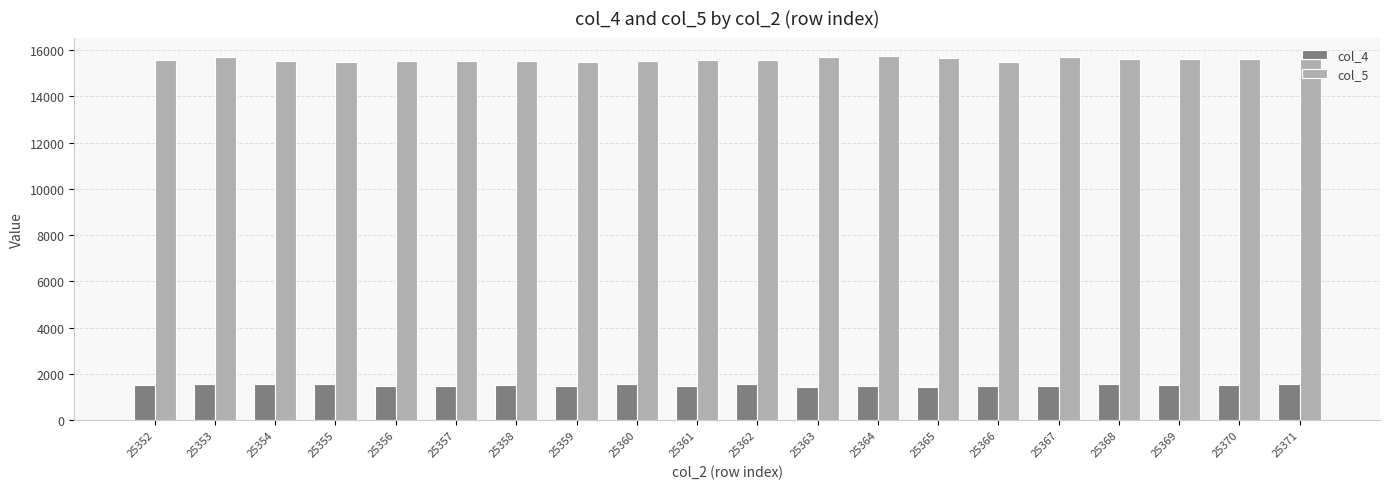

Read the col_5 value at 25357, to the nearest 5.

15530